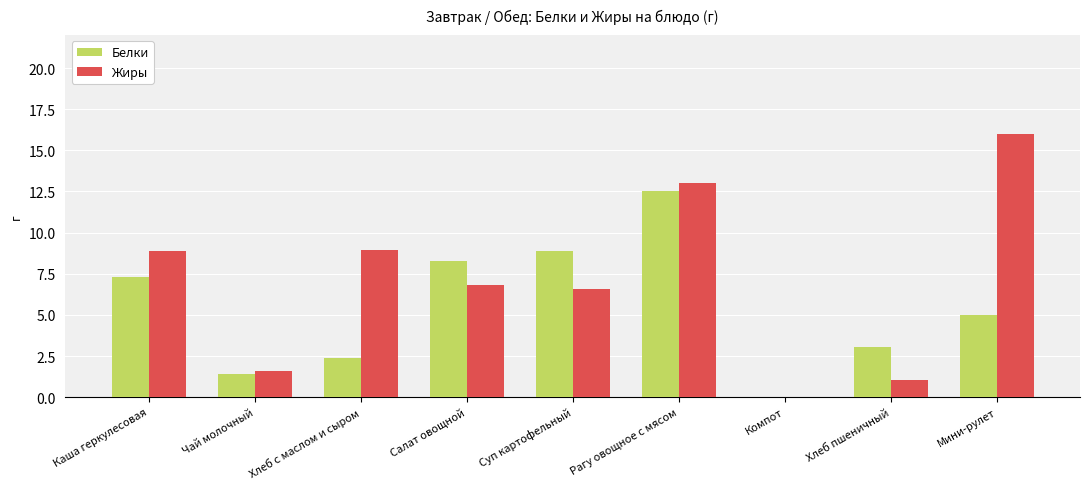

How many series are shown in this chart?

2